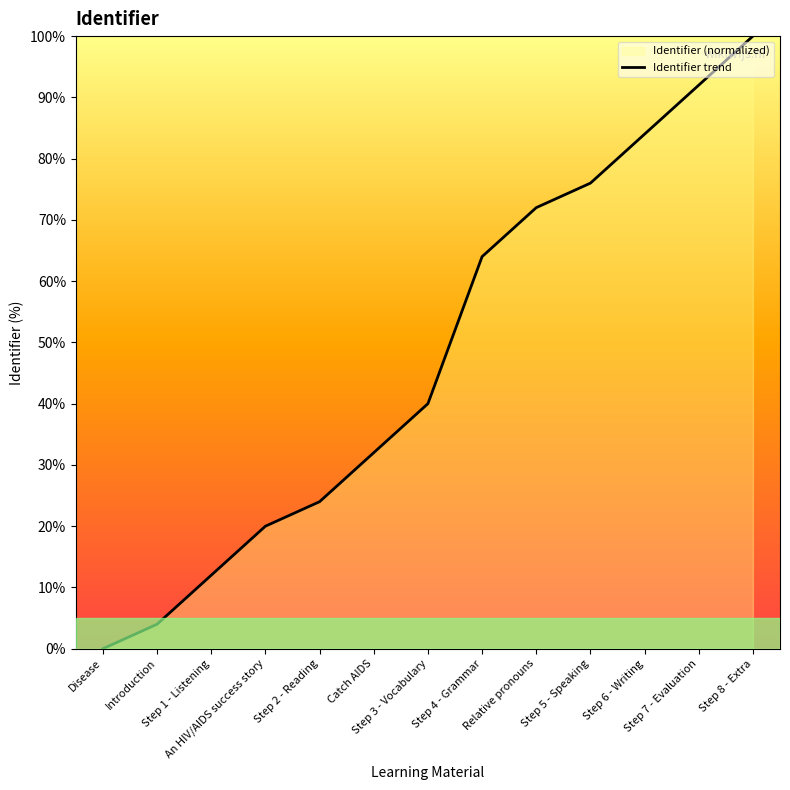

The chart shows a value of 20 at An HIV/AIDS success story. True or false?

True